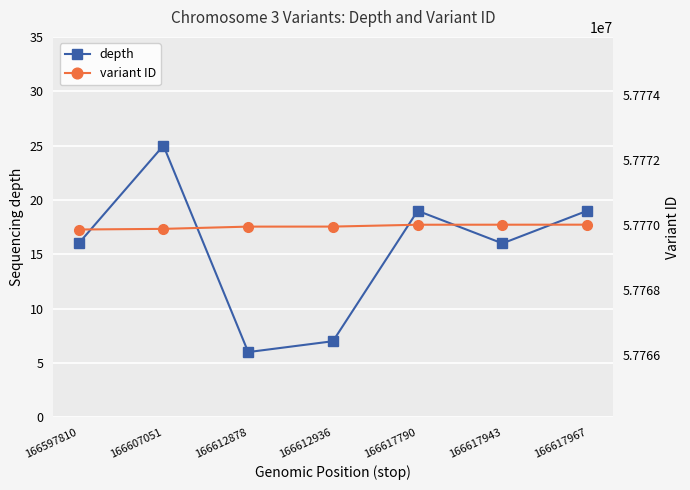

The value of depth at 166617790 is 19. True or false?

True